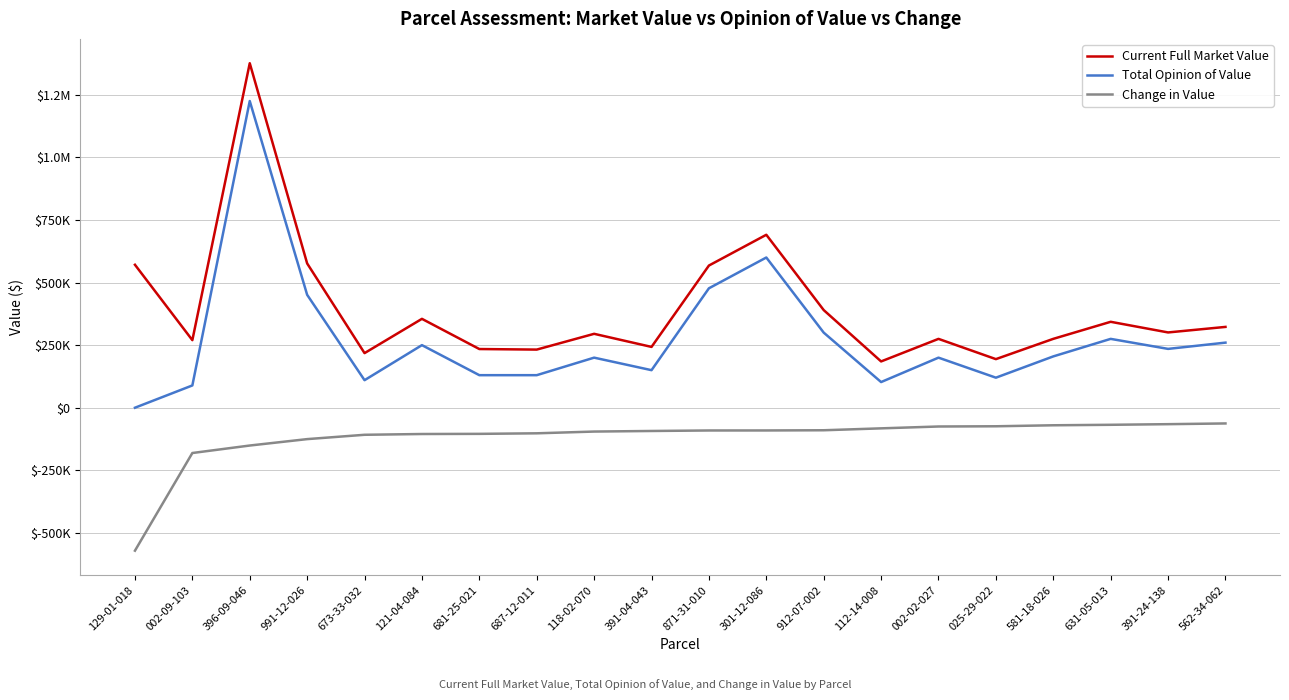

What are all the series names shown in the legend?

Current Full Market Value, Total Opinion of Value, Change in Value